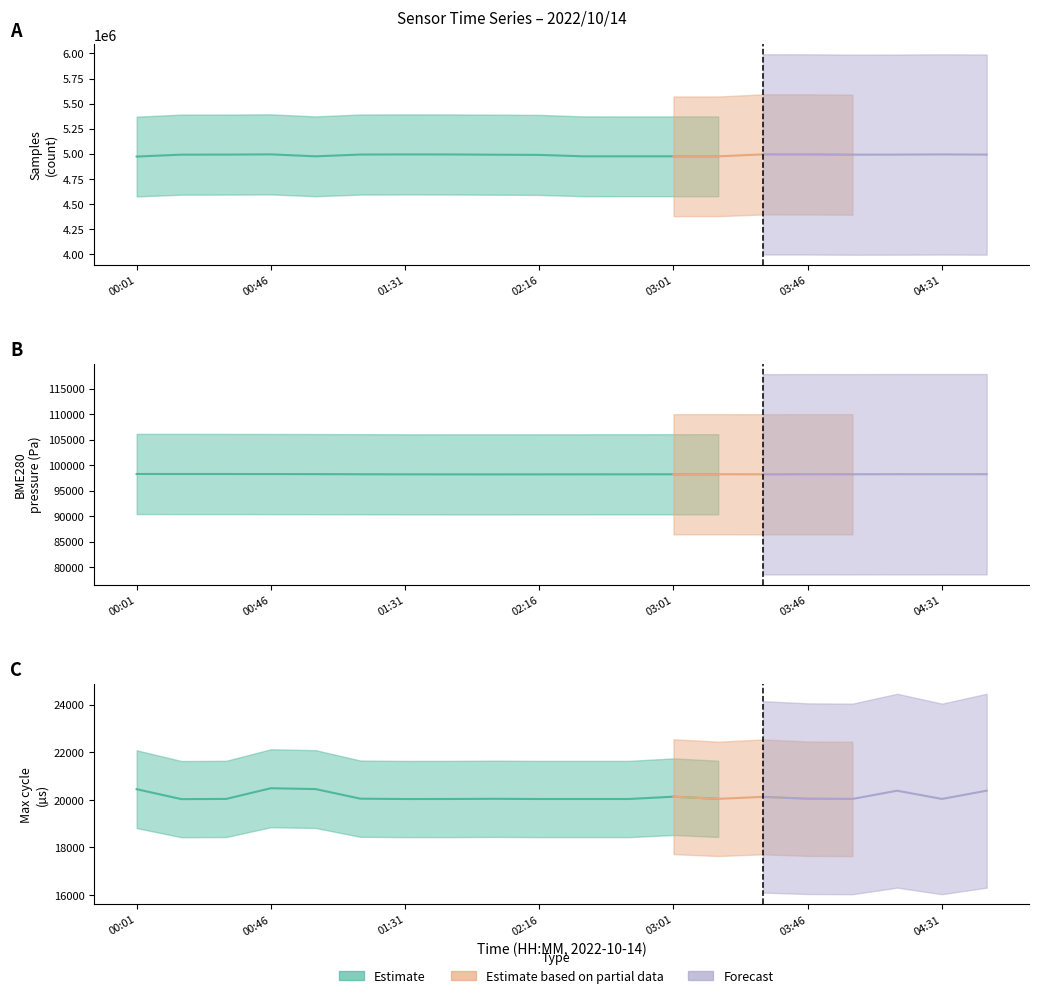

What is the spread (max minus min) of values at 02:46?

4973951.5